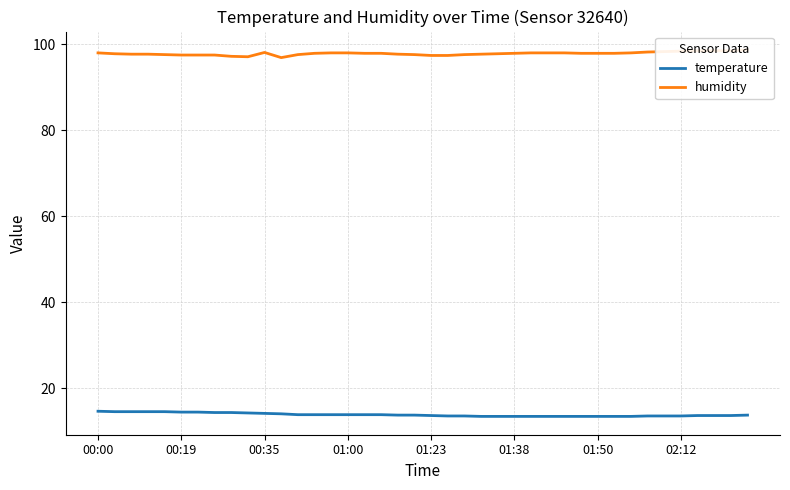

Rank the series by their maximum value, from highest to lowest.

humidity, temperature